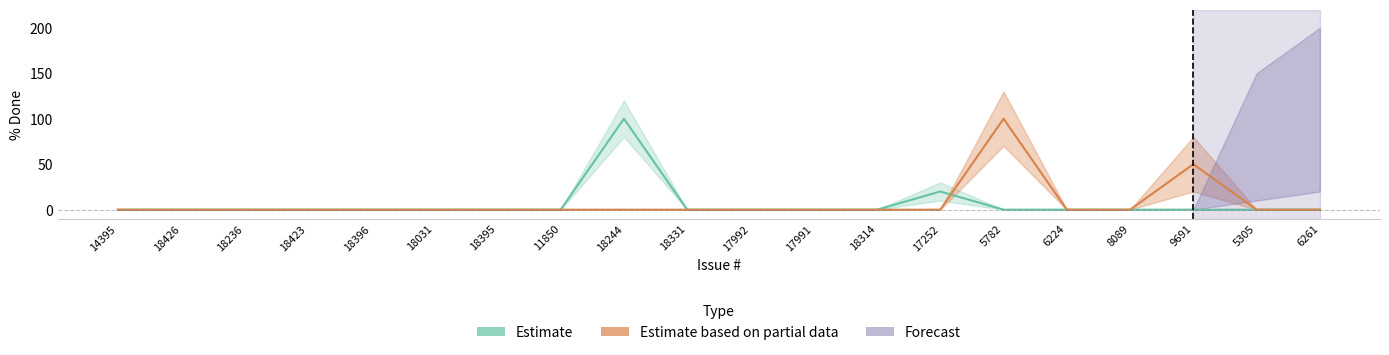

True or false: Estimate and Estimate based on partial data intersect in this chart.

True